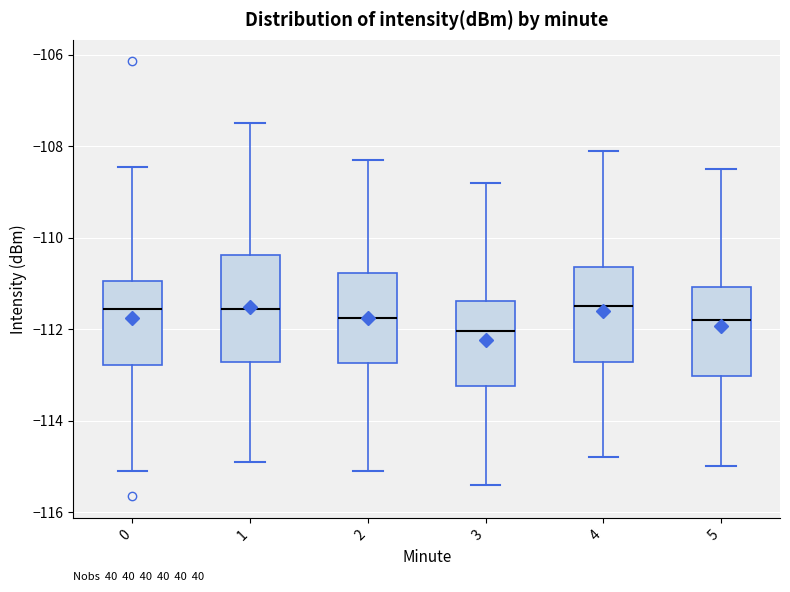

Where is the lower edge of the box at x = 4 on the y-axis? The values are not printed on the chart, so give them approximately, as read against the axis.

-112.8